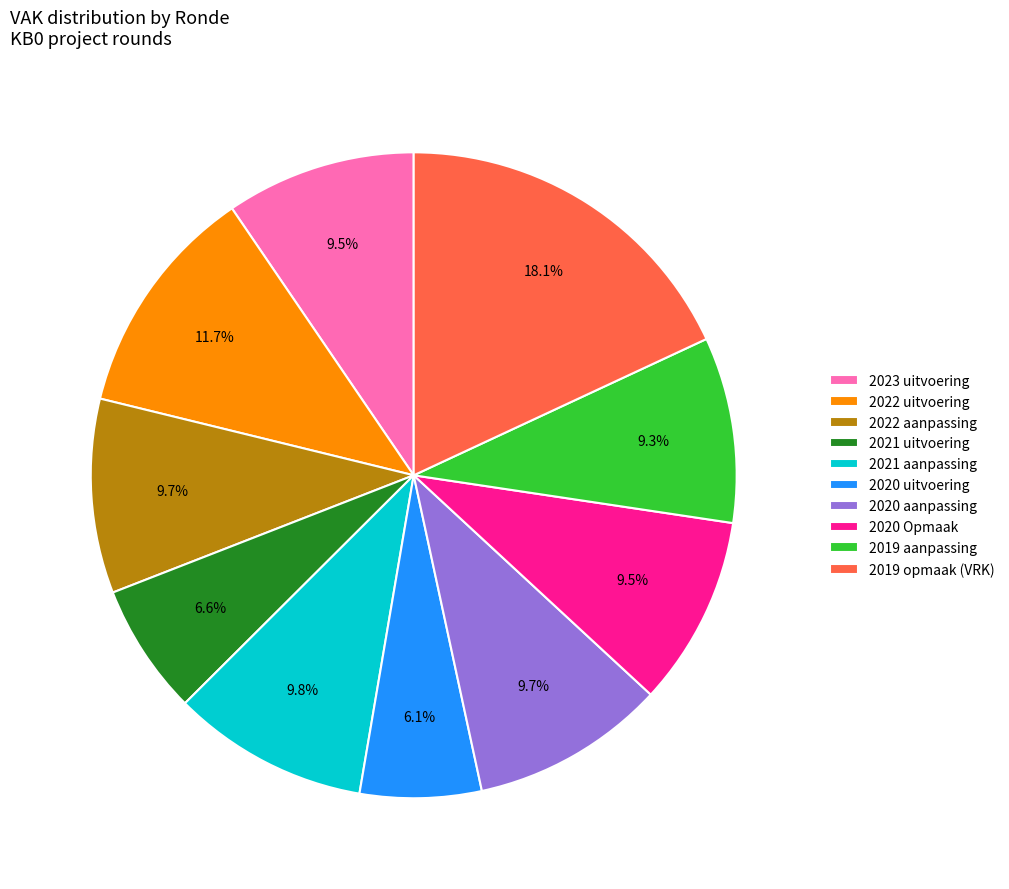

Does 2020 Opmaak represent more than half of the total?

No